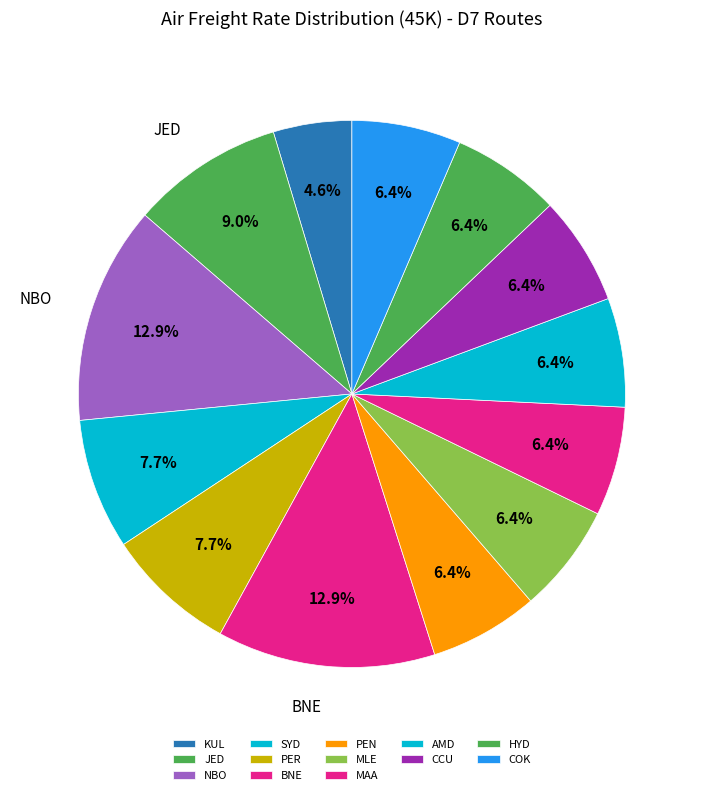

Is it true that MLE is 16% of the pie?

False